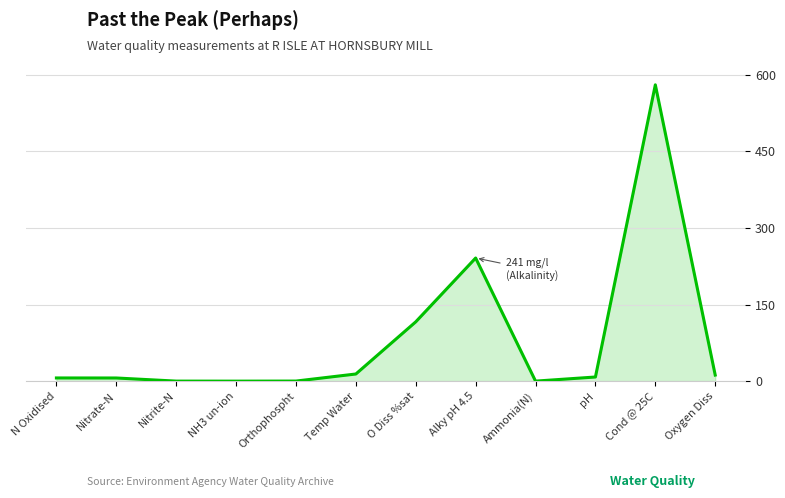

The chart shows a value of 6.2 at N Oxidised. True or false?

True